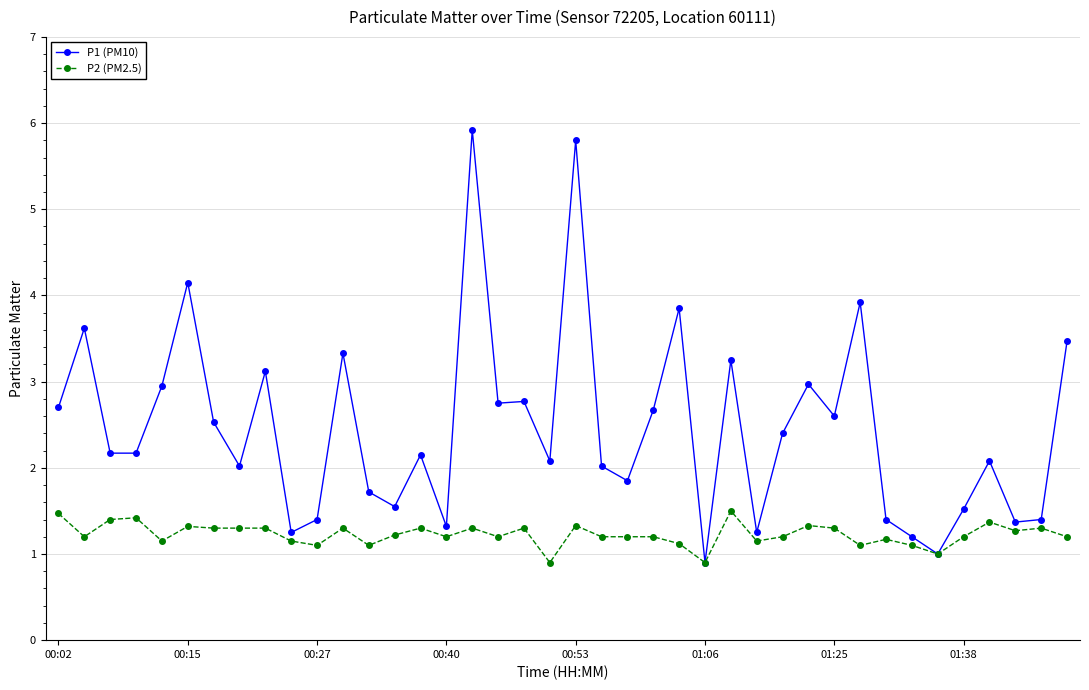

What is the lowest value of the P2 (PM2.5) series?

0.9